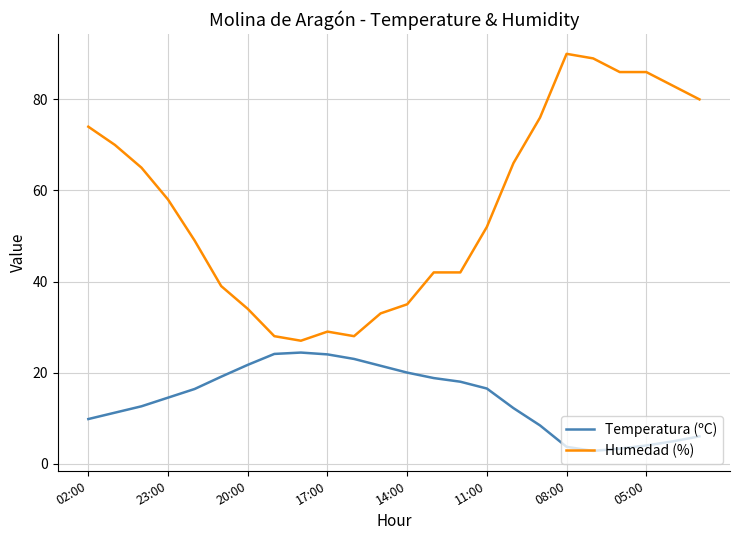

Which series has the widest spread of values?

Humedad (%)